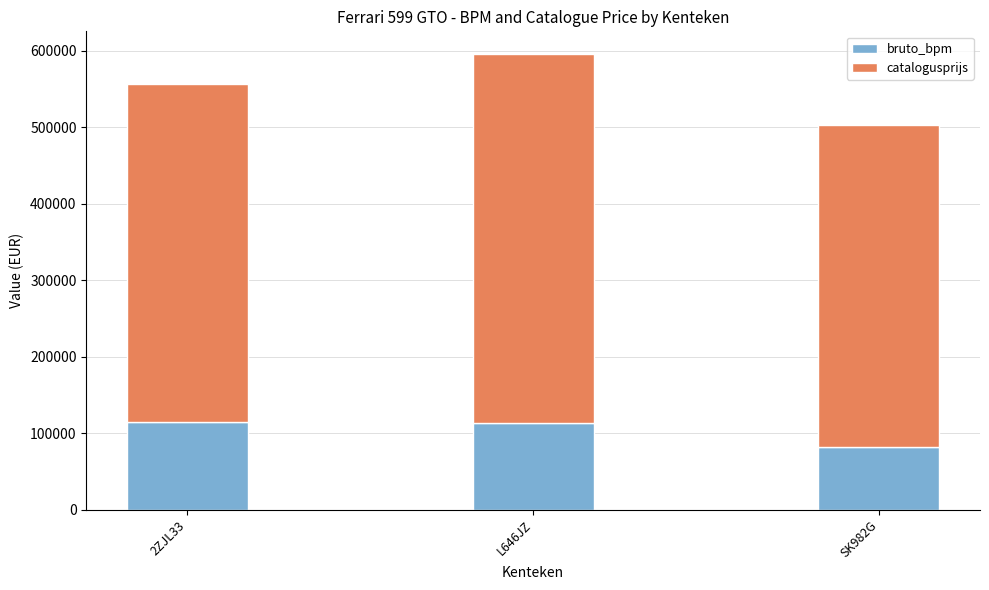

What is the approximate value of bruto_bpm at SK982G?

81477